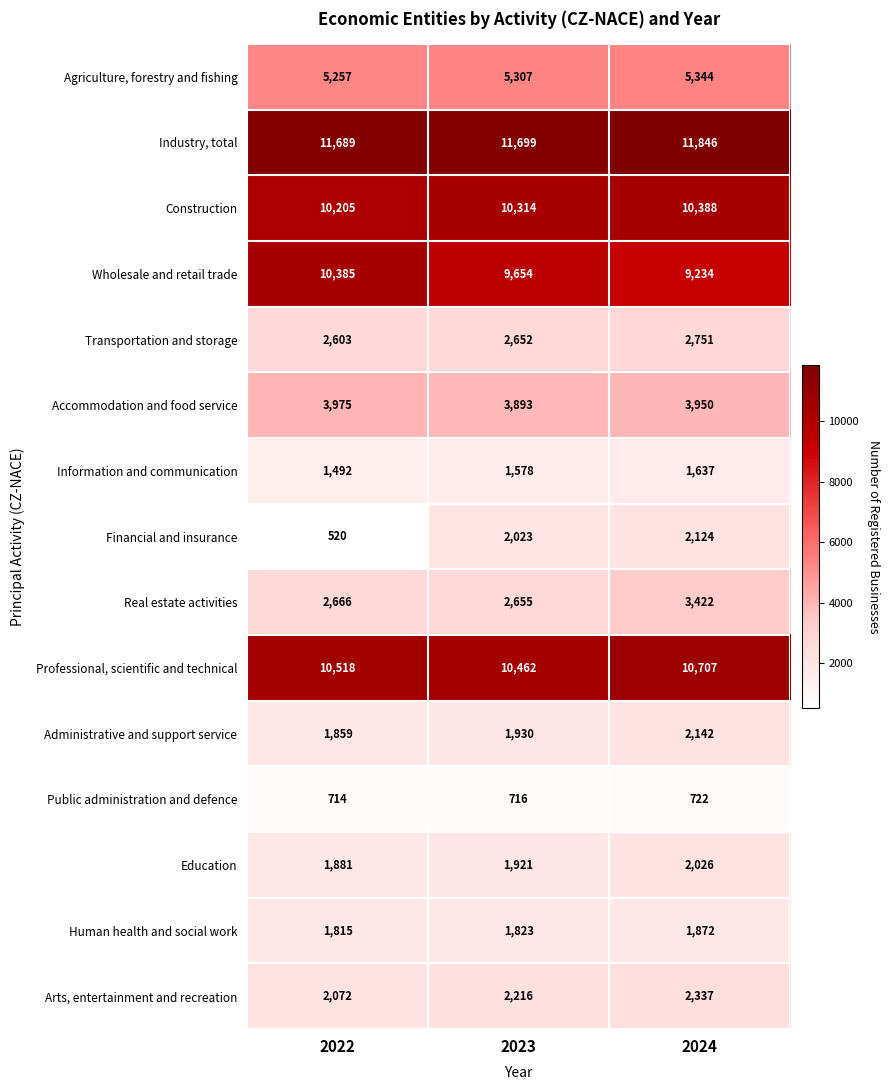

What is the minimum value shown in the chart?

520